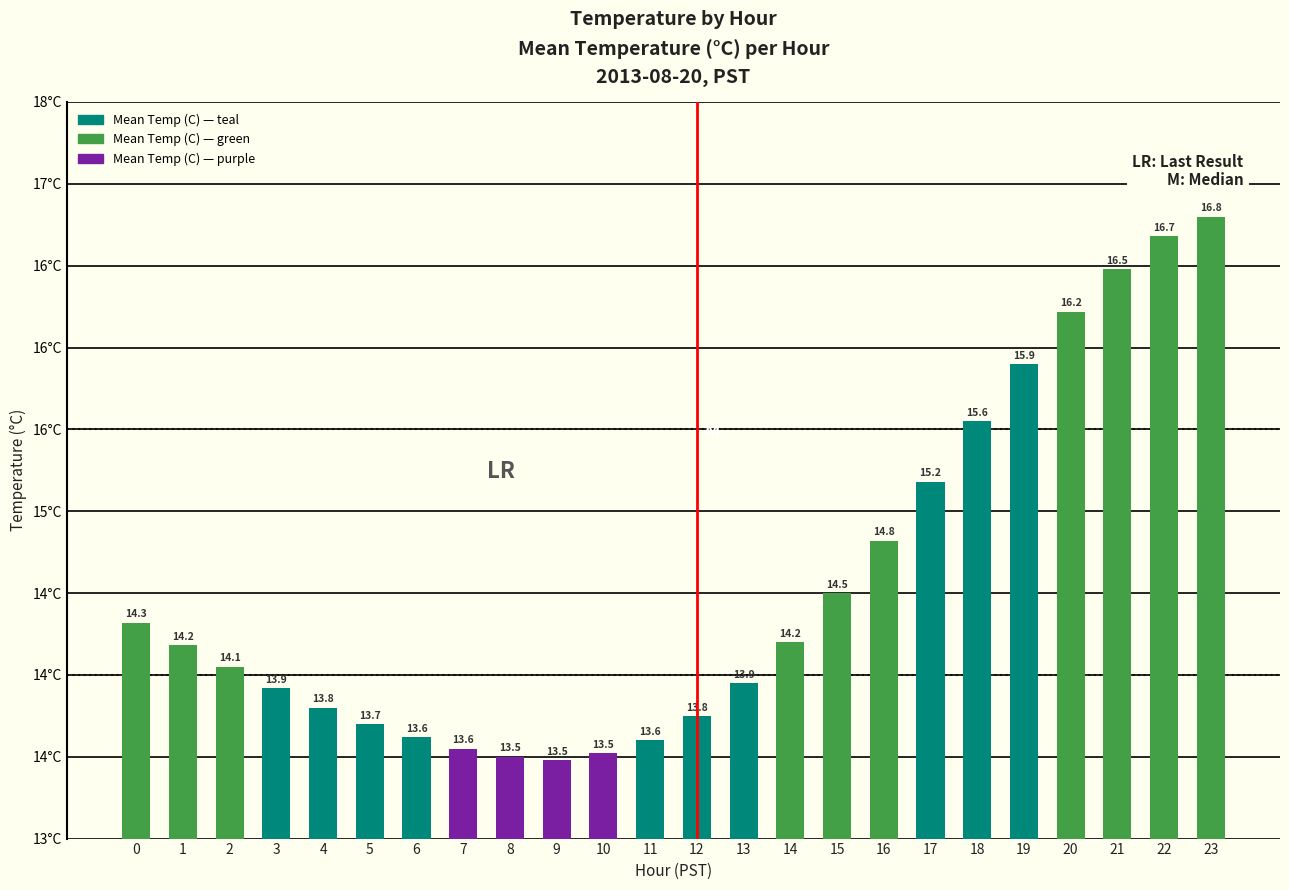

List the labels in order of value, largest first.

23, 22, 21, 20, 19, 18, 17, 16, 15, 0, 14, 1, 2, 13, 3, 4, 12, 5, 6, 11, 7, 10, 8, 9